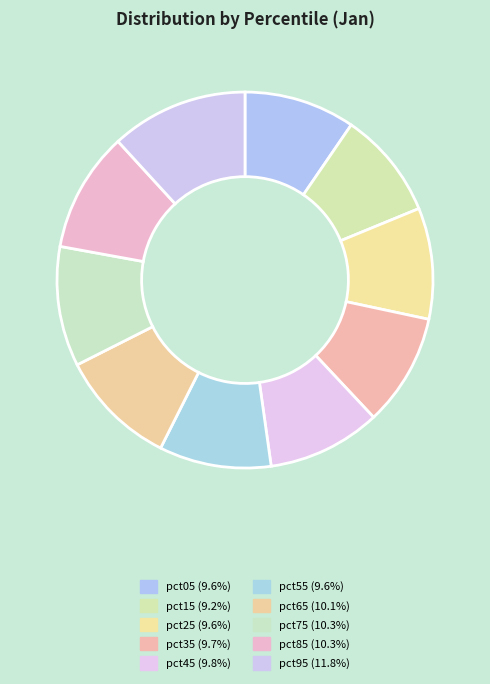

The pct65 slice represents 24% of the pie. True or false?

False